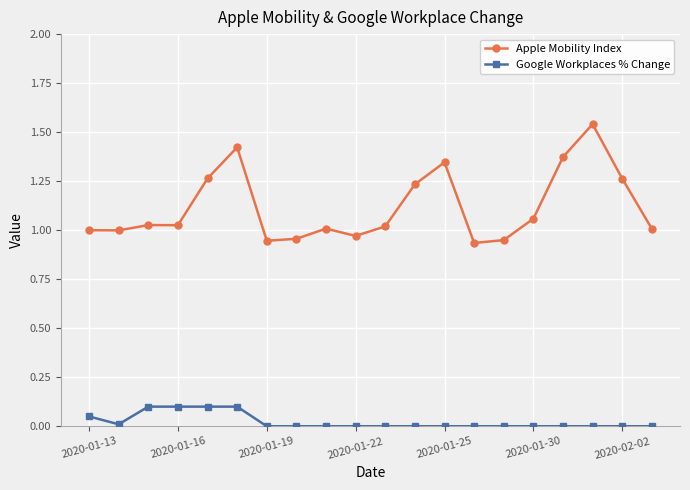

True or false: Apple Mobility Index and Google Workplaces % Change intersect in this chart.

False